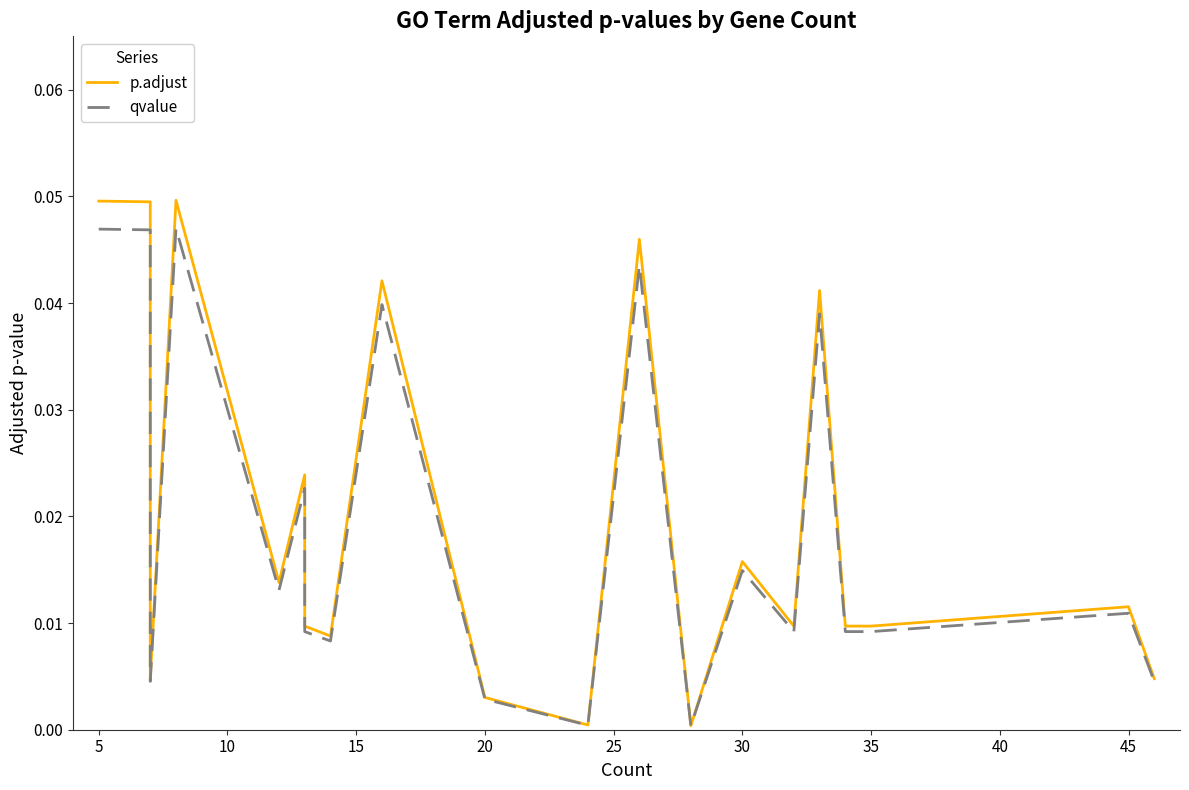

True or false: qvalue and p.adjust cross at least once.

False